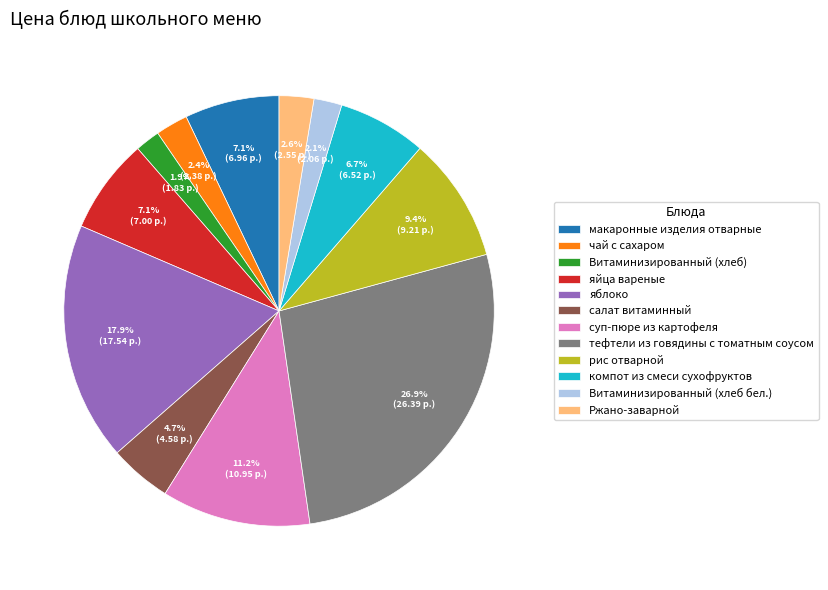

Which category has the biggest portion of the pie?

тефтели из говядины с томатным соусом